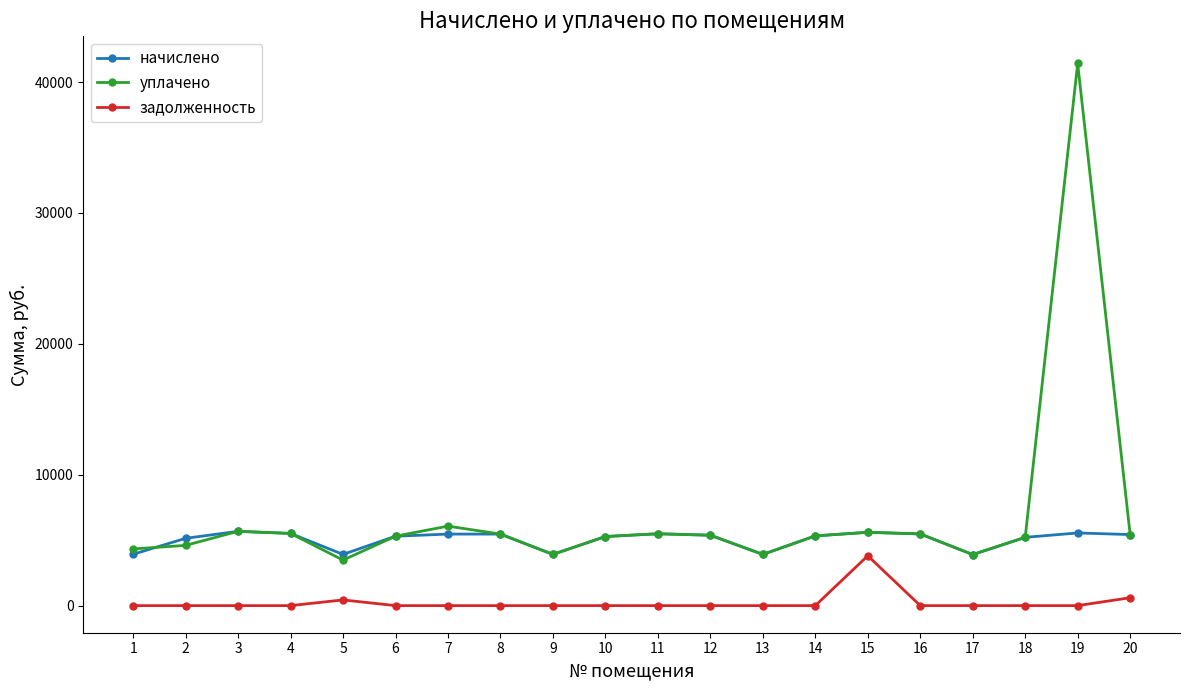

Which series has the largest range (max minus min)?

уплачено